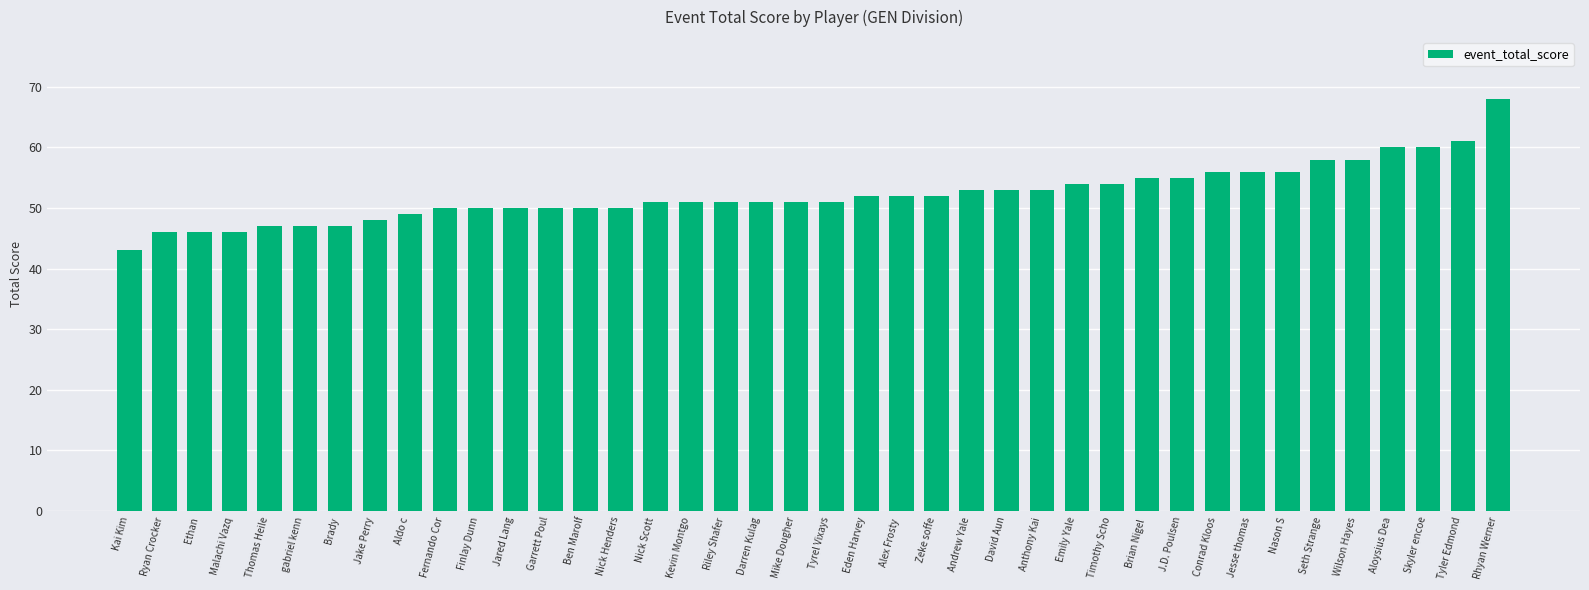

True or false: the data shows 73 at Conrad Kloos.

False